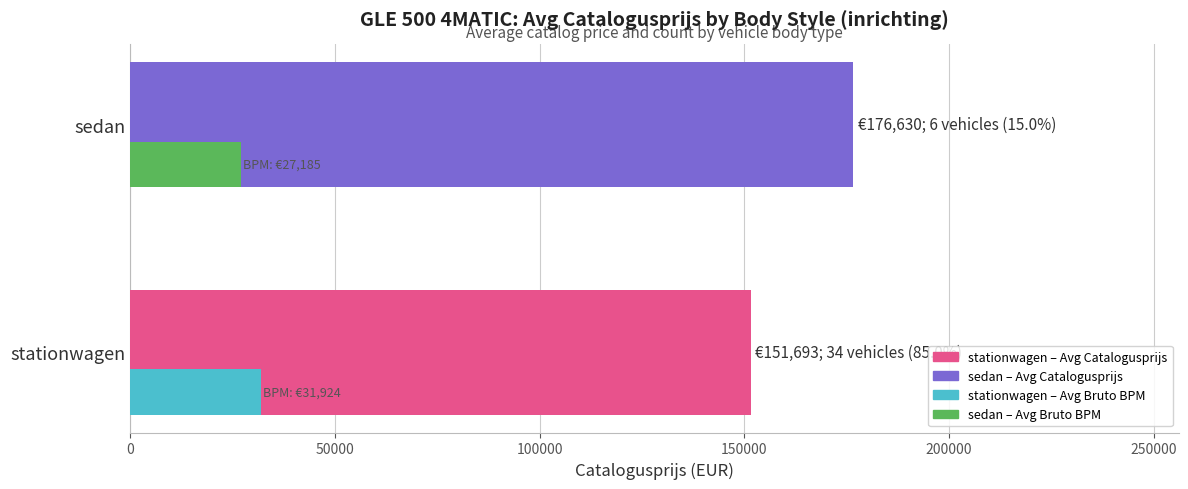

What is the total value across all series at stationwagen?

183617